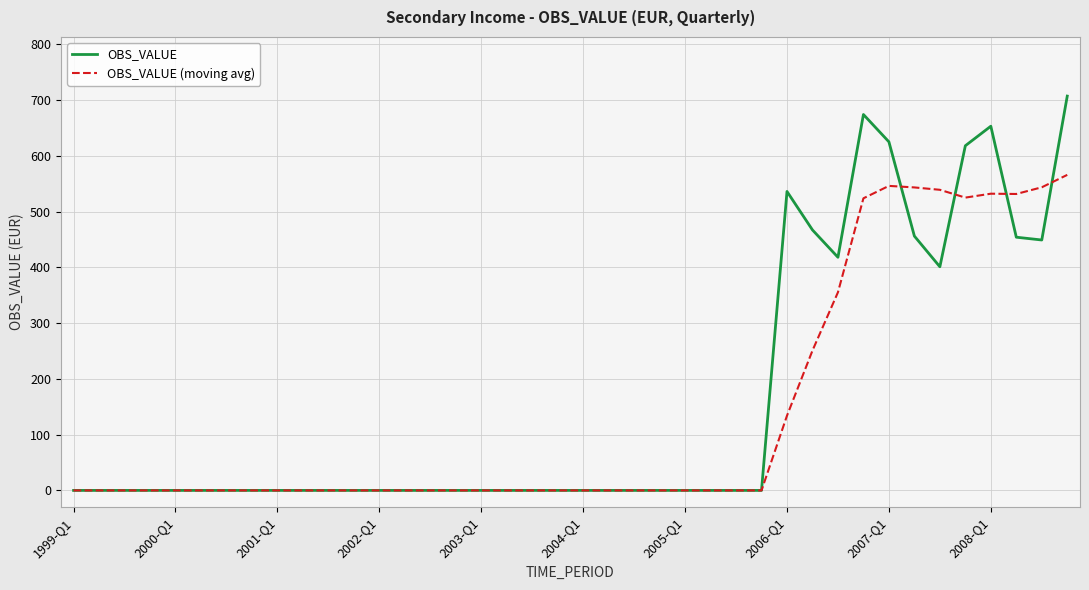

What are all the series names shown in the legend?

OBS_VALUE, OBS_VALUE (moving avg)